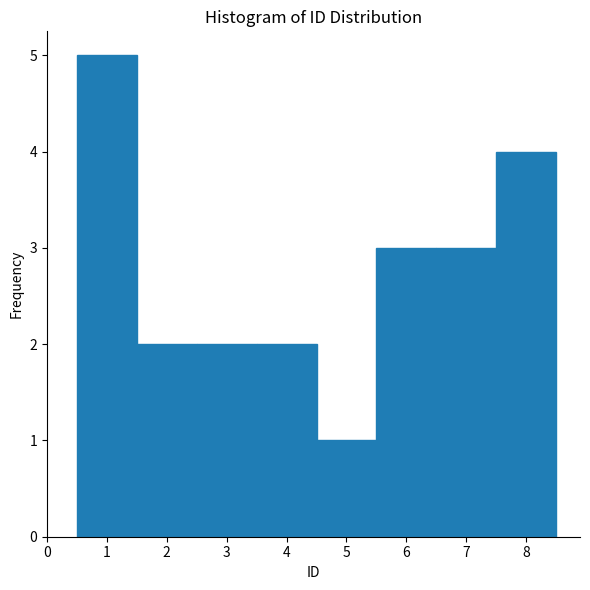

Reading left to right, list every bar in this chart as the range it spans on the x-axis followed by its height. The values are not printed on the chart, so give them approximately, as read against the axis.

0.5 to 1.5: 5
1.5 to 2.5: 2
2.5 to 3.5: 2
3.5 to 4.5: 2
4.5 to 5.5: 1
5.5 to 6.5: 3
6.5 to 7.5: 3
7.5 to 8.5: 4